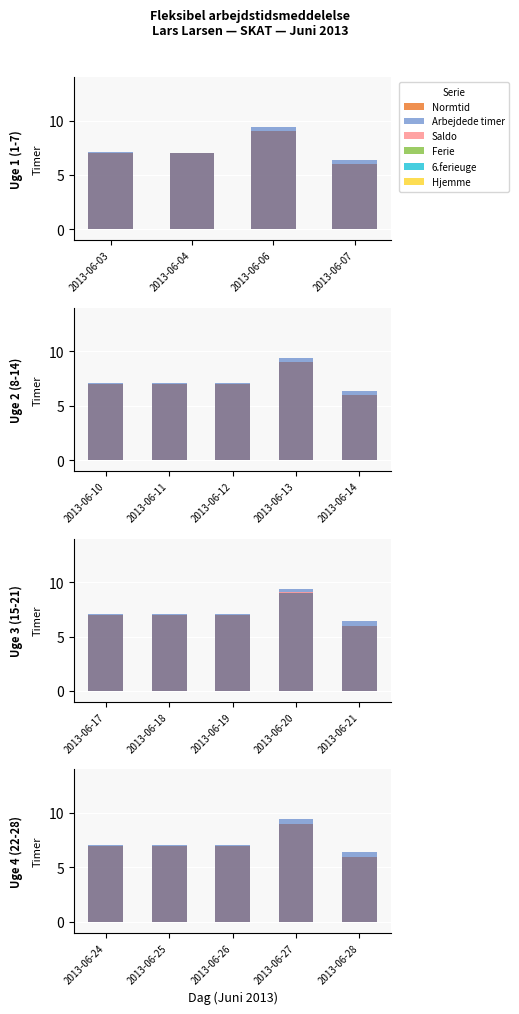

What is the maximum value for Normtid?

9.0